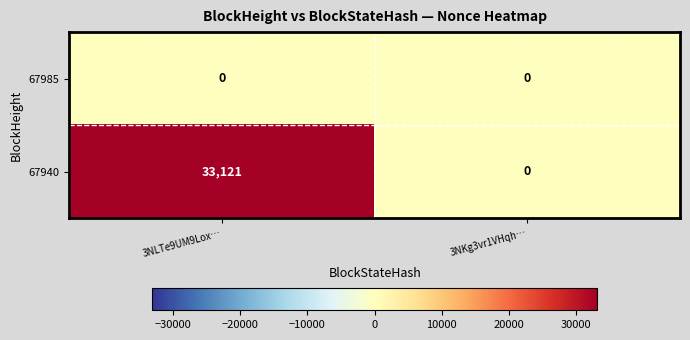

At 3NLTe9UM9Lox…, list the series in order from smallest to largest.

67985, 67940